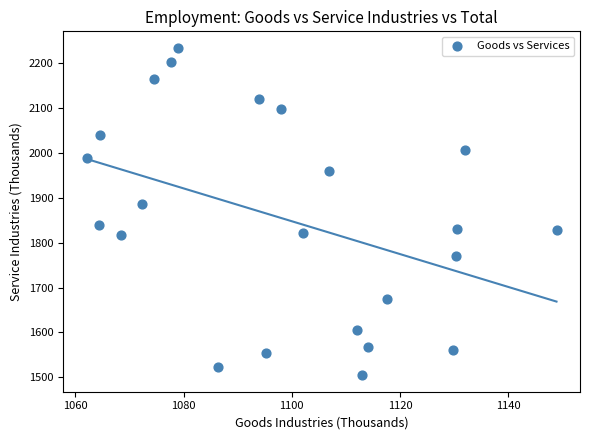

What Y value in the scatter plot is closest to 1869?

1885.7